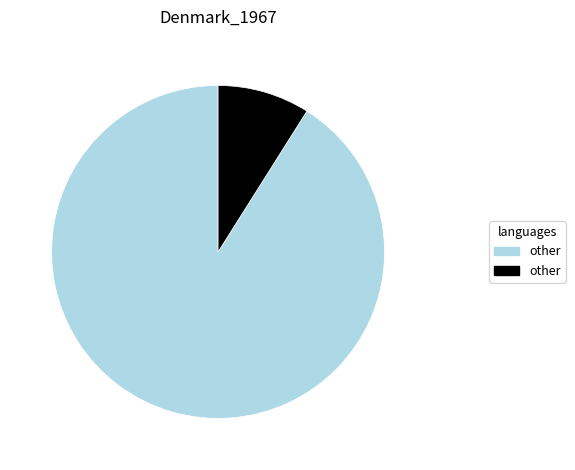

Is there any slice that represents more than half of the pie?

Yes